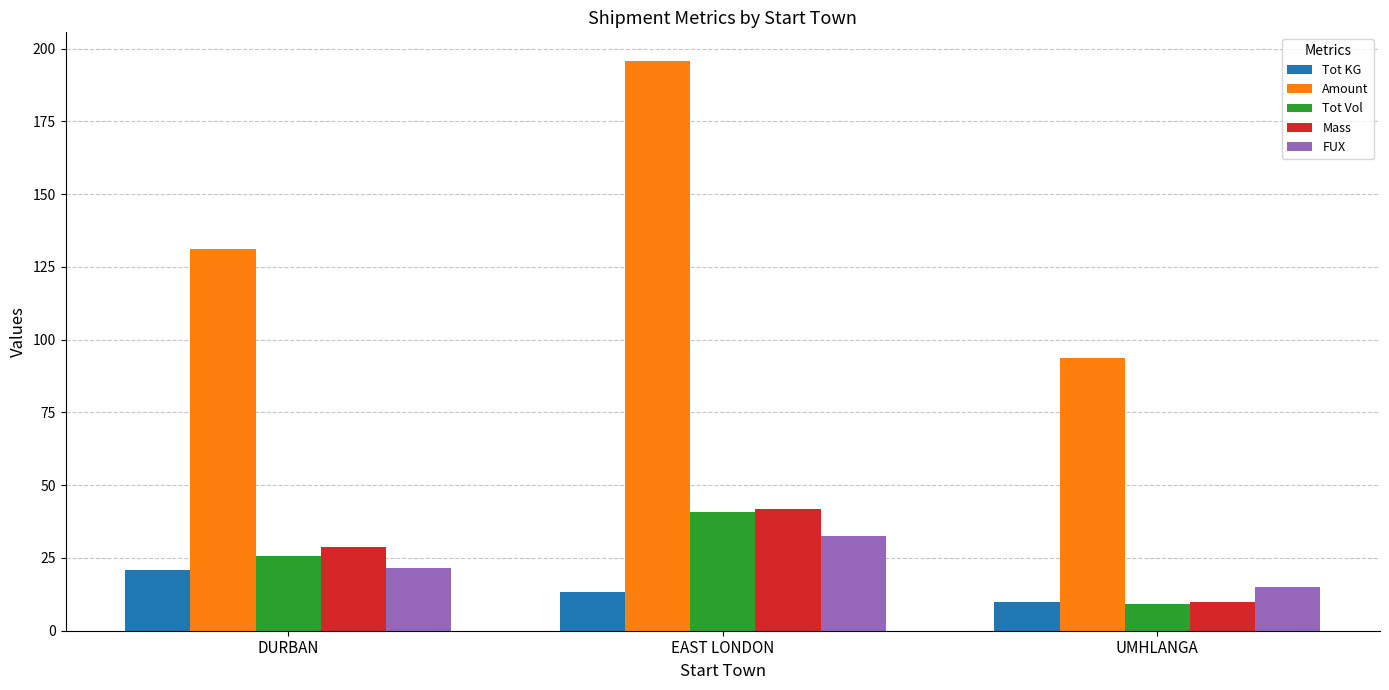

How many data points in Tot KG are less than 13?

1